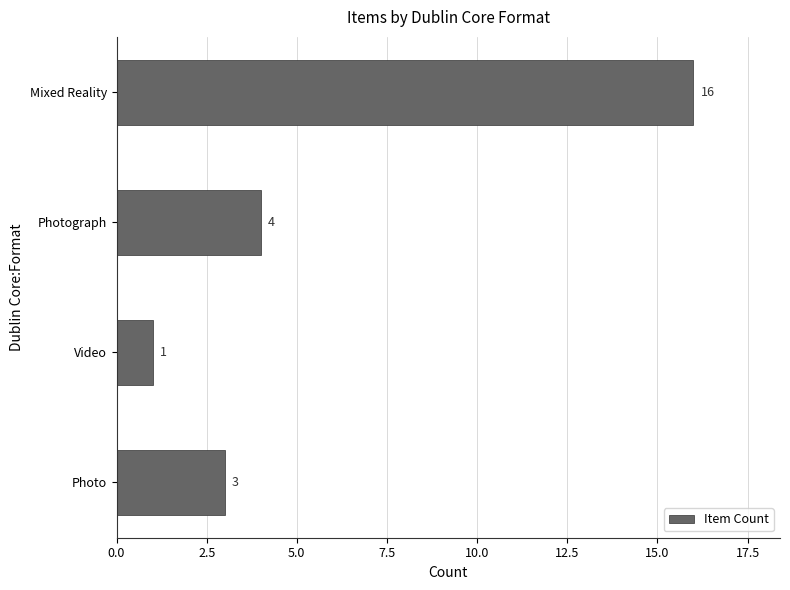

Where is the data nearest to the value 8?

Photograph